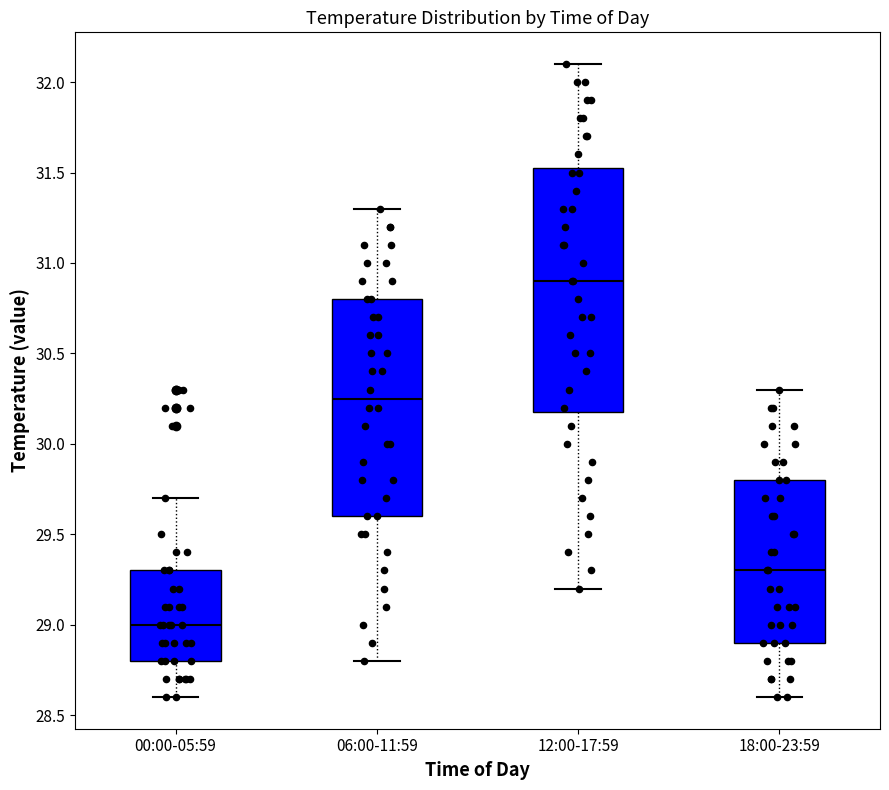

Comparing the boxes themselves (not the whiskers), which one is the tallest?

12:00-17:59